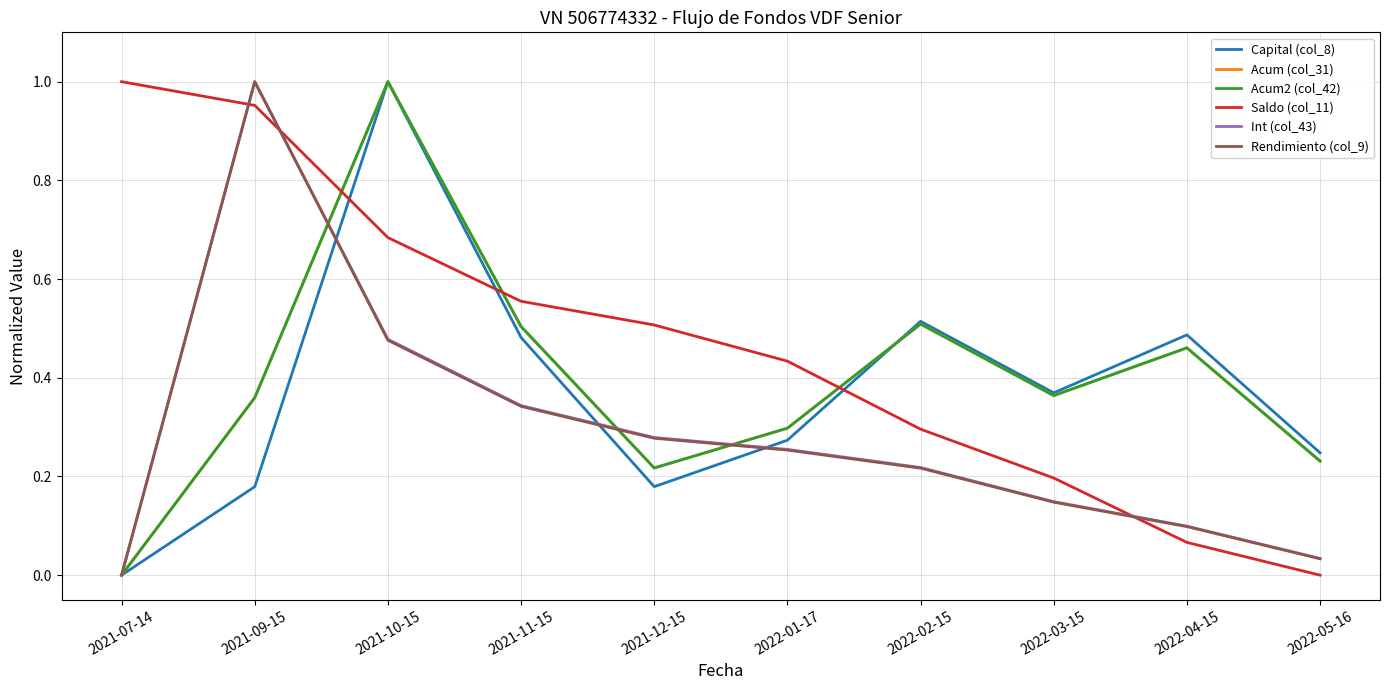

The Capital (col_8) series shows 0.5 at 2022-04-15. True or false?

True